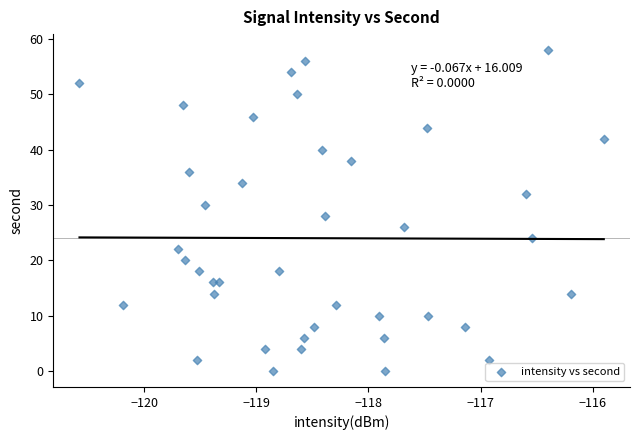

What is the range of Y values (max minus min)?

58